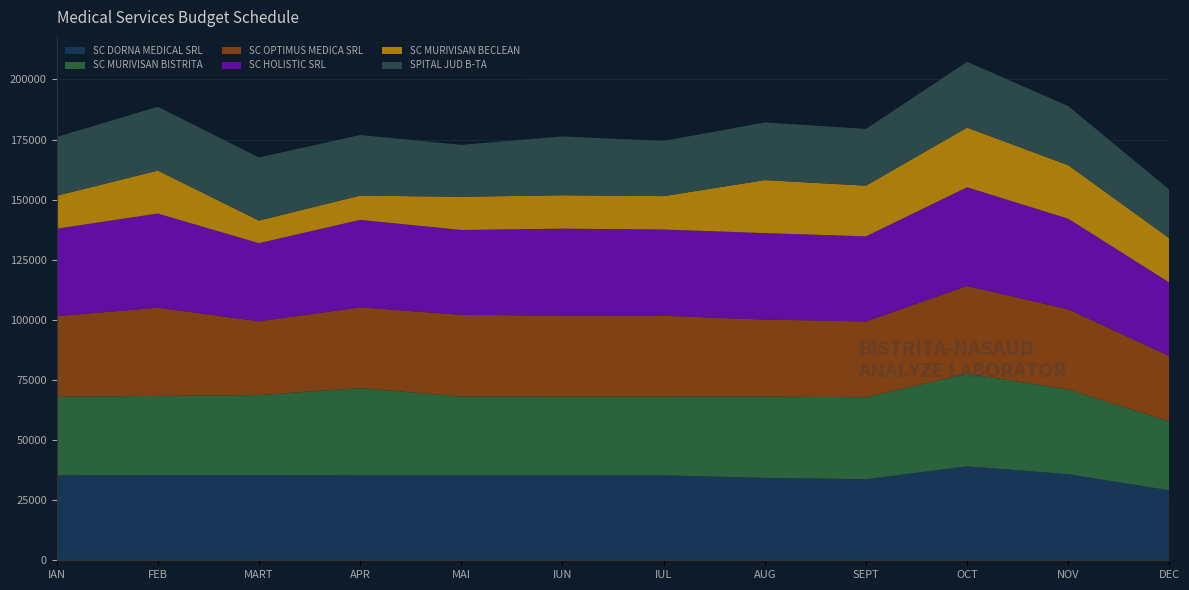

Reading left to right, transcribe all the data shown in this chart.

SC DORNA MEDICAL SRL: IAN=35330.8	FEB=35457.4	MART=35469.7	APR=35321.8	MAI=35331.6	IUN=35316.0	IUL=35327.1	AUG=34281.3	SEPT=33729.8	OCT=39091.0	NOV=35809.0	DEC=29102.0
SC MURIVISAN BISTRITA: IAN=32675.3	FEB=32898.9	MART=33243.0	APR=36314.7	MAI=32734.6	IUN=32725.8	IUL=32720.6	AUG=33782.0	SEPT=34090.1	OCT=38492.0	NOV=35240.0	DEC=28656.0
SC OPTIMUS MEDICA SRL: IAN=33514.8	FEB=36706.2	MART=30674.8	APR=33573.4	MAI=34023.3	IUN=33709.7	IUL=33654.7	AUG=32050.4	SEPT=31504.0	OCT=36505.0	NOV=33353.0	DEC=27167.0
SC HOLISTIC SRL: IAN=36375.8	FEB=39153.8	MART=32499.7	APR=36368.5	MAI=35296.3	IUN=36183.7	IUL=35862.2	AUG=35968.1	SEPT=35393.9	OCT=41047.0	NOV=37665.0	DEC=30565.0
SC MURIVISAN BECLEAN: IAN=13720.6	FEB=17884.2	MART=9403.4	APR=10105.6	MAI=13816.8	IUN=13895.7	IUL=13906.3	AUG=22038.9	SEPT=21100.8	OCT=24830.0	NOV=22258.0	DEC=18430.0
SPITAL JUD B-TA: IAN=24422.3	FEB=26535.5	MART=26244.0	APR=25194.4	MAI=21580.4	IUN=24457.7	IUL=22928.9	AUG=23985.4	SEPT=23611.6	OCT=27362.0	NOV=24581.0	DEC=20192.0